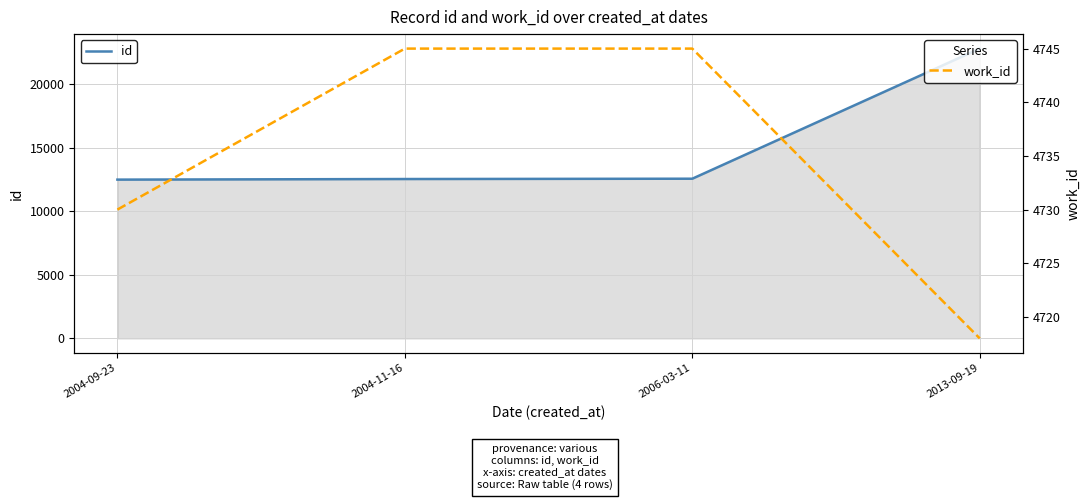

At which category is the sum across all series the highest?

2013-09-19